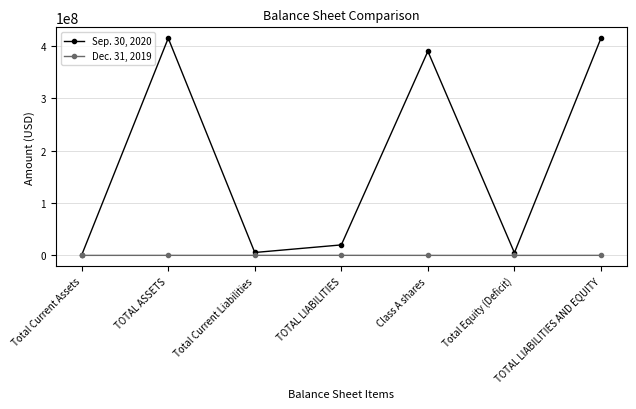

What value does the Sep. 30, 2020 series have at Total Current Liabilities?

5500813